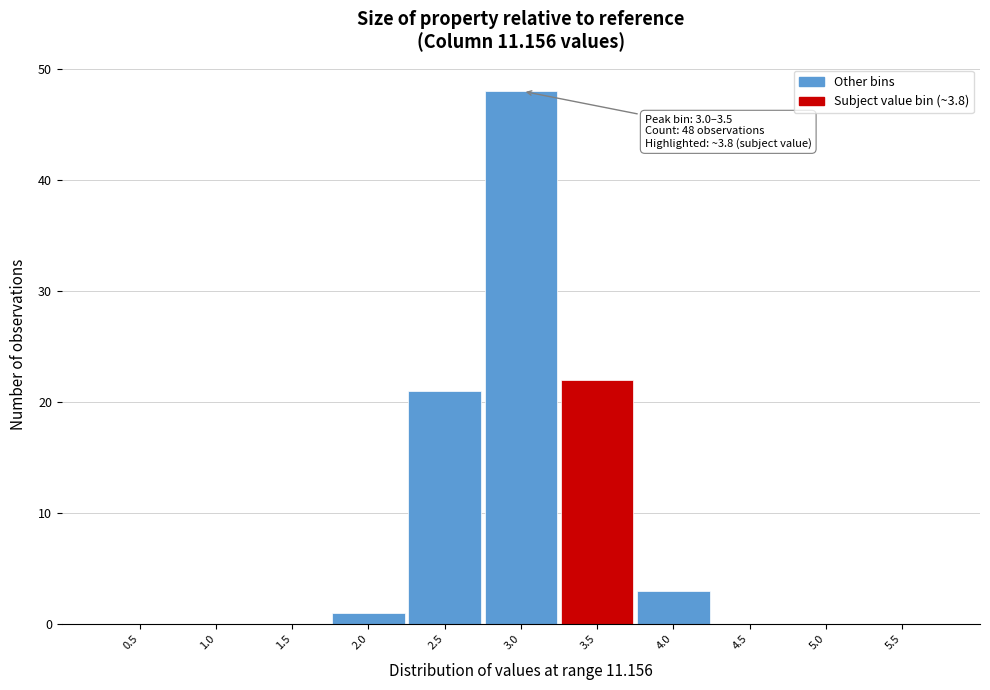

Reading left to right, list all the values displayed in this chart.

0.5=0	1.0=0	1.5=0	2.0=1	2.5=21	3.0=48	3.5=22	4.0=3	4.5=0	5.0=0	5.5=0